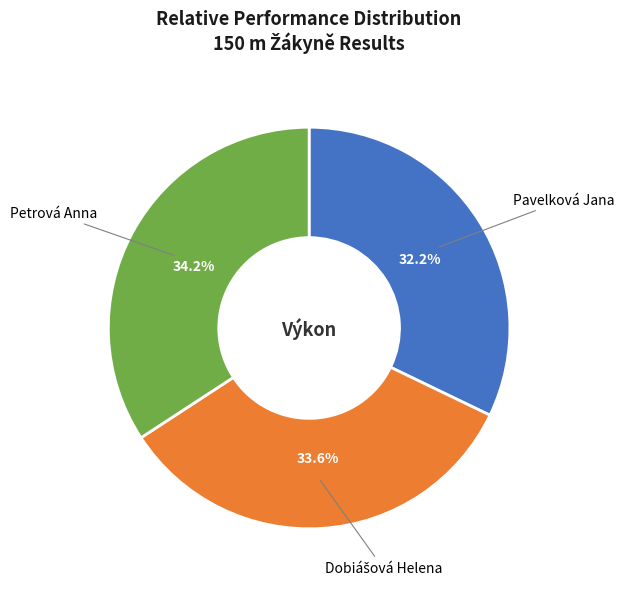

To the nearest percent, what is the difference between the largest and smallest slice percentages?

2%